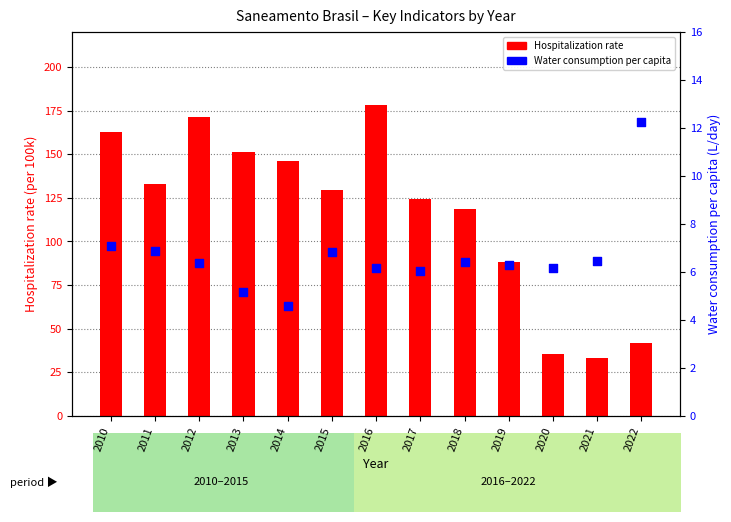

Which series has the widest spread of Y values?

Hospitalization rate (per 100k)